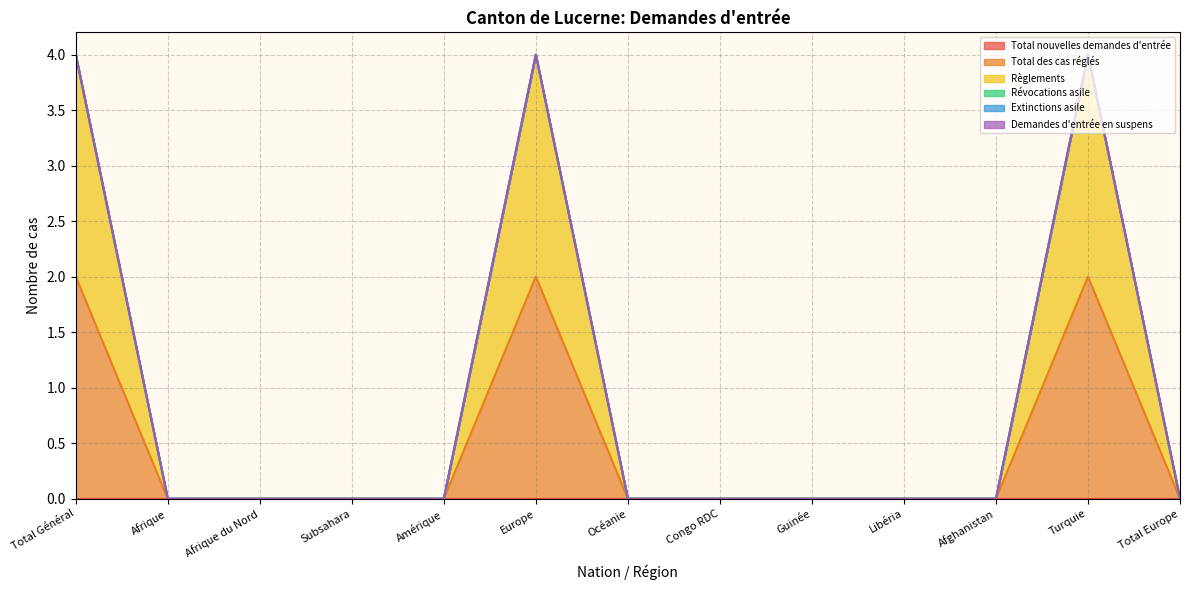

True or false: Révocations asile and Règlements intersect in this chart.

False